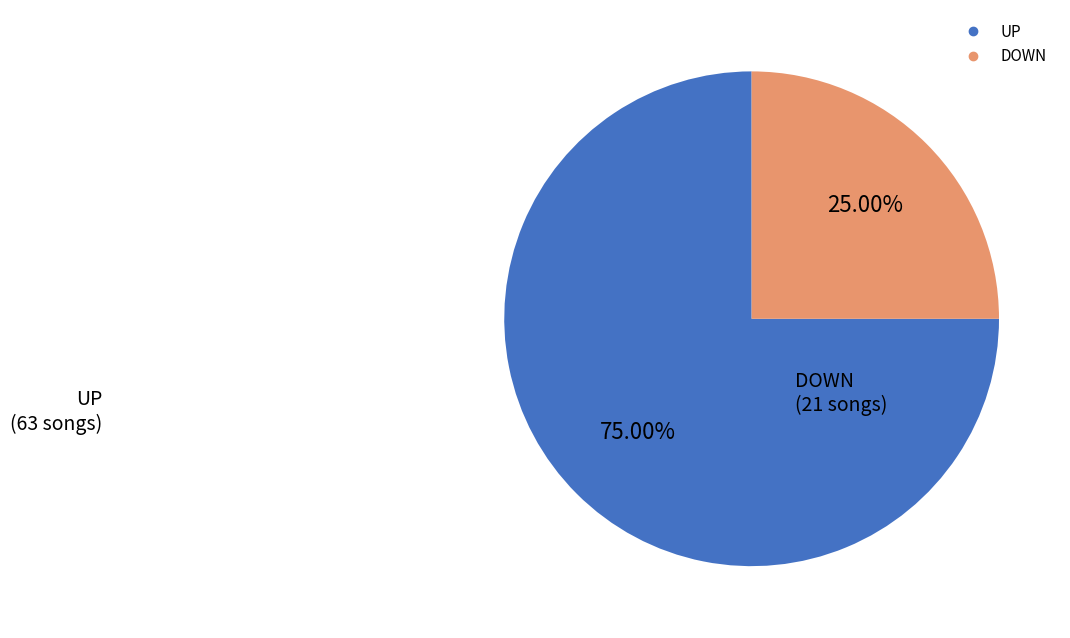

Is there a majority slice in this chart?

Yes